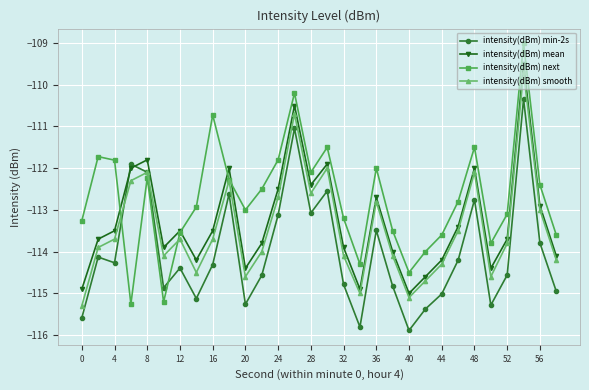

What is the minimum value for intensity(dBm) smooth?

-115.3